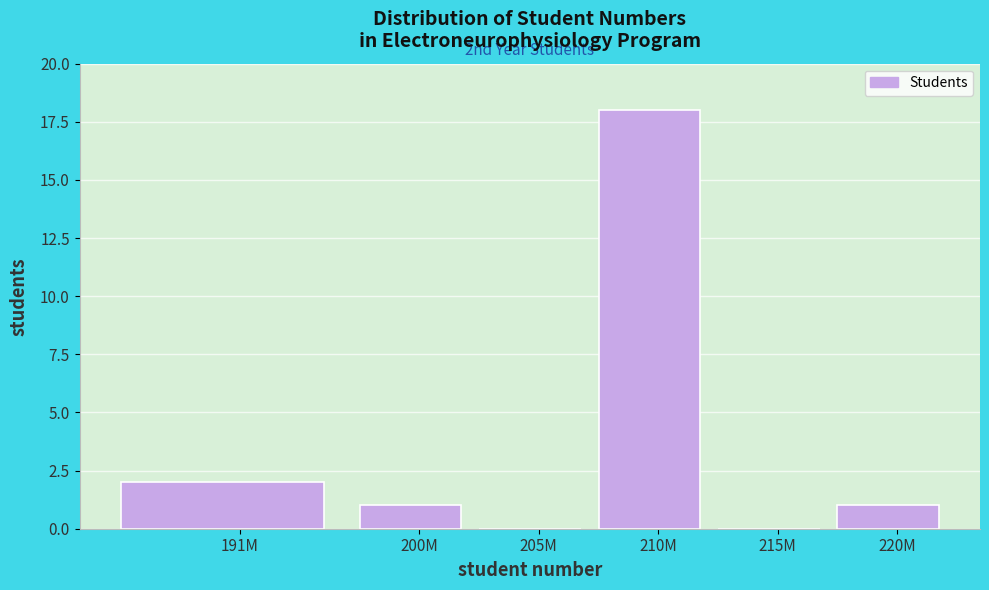

Reading right to left, transcribe all the data shown in this chart.

220M=1	215M=0	210M=18	205M=0	200M=1	191M=2